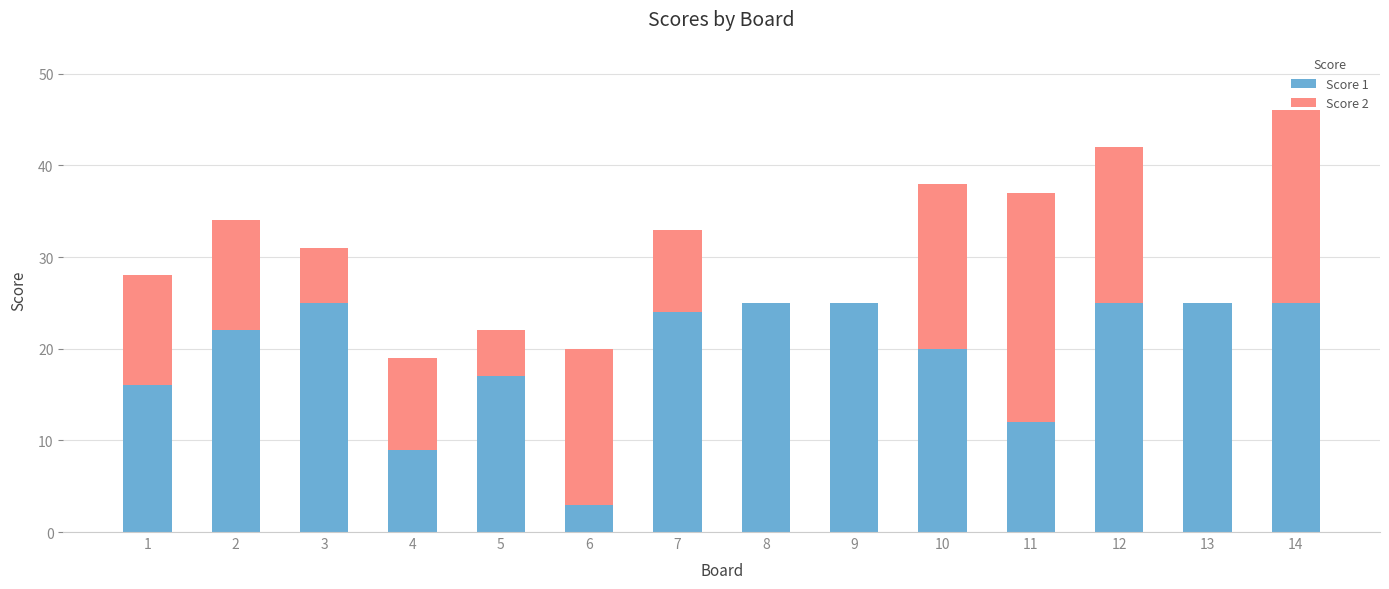

What is the total value across all series at 4?

19